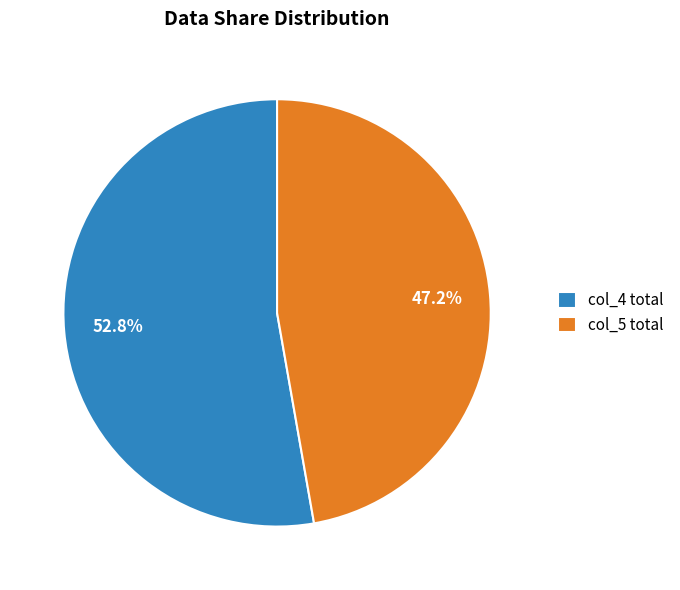

Approximately how many times larger is the value at col_5 total compared to col_4 total?

0.9